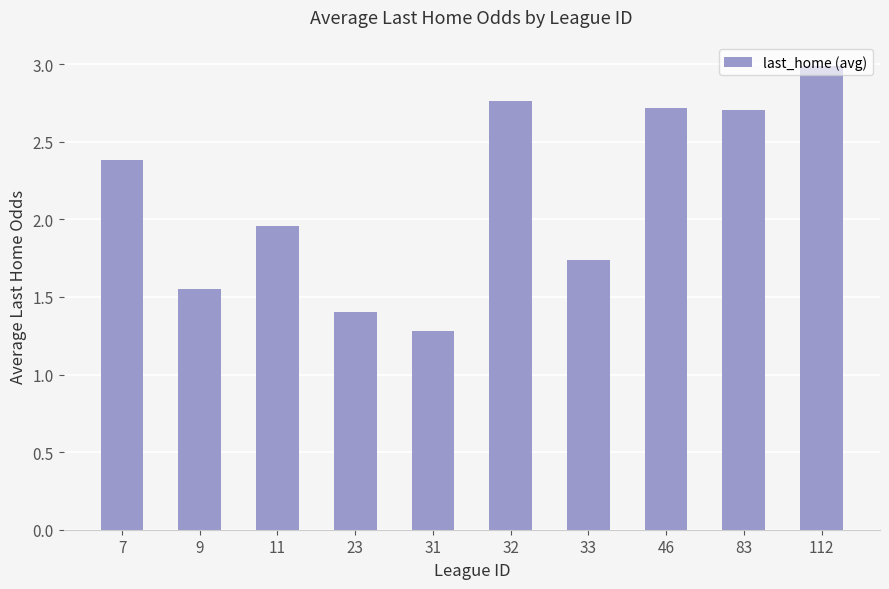

Count the number of categories in the chart.

10